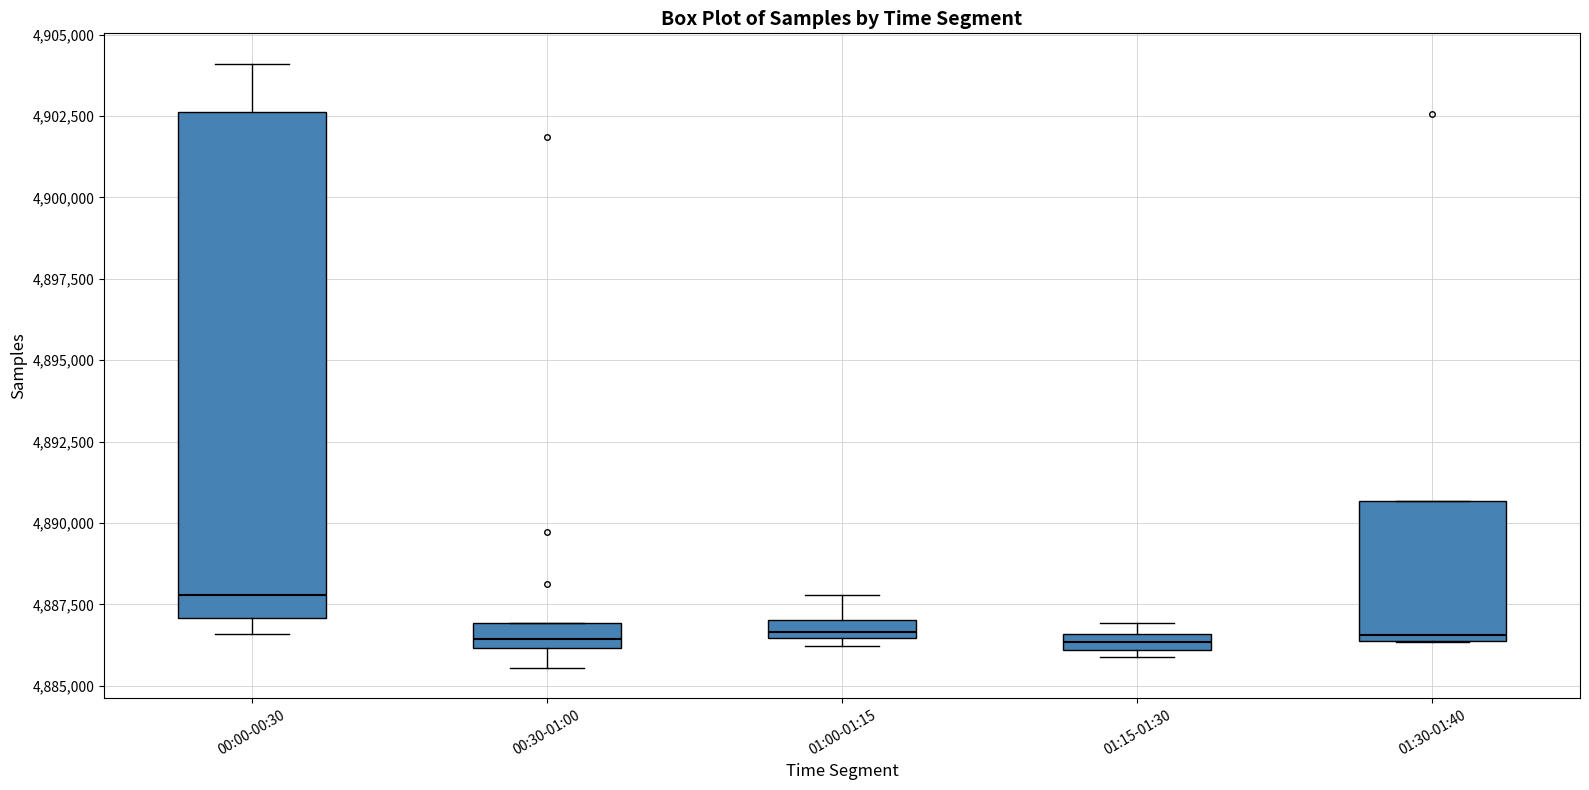

Which box is the tallest, from its lower edge to its upper edge?

00:00-00:30